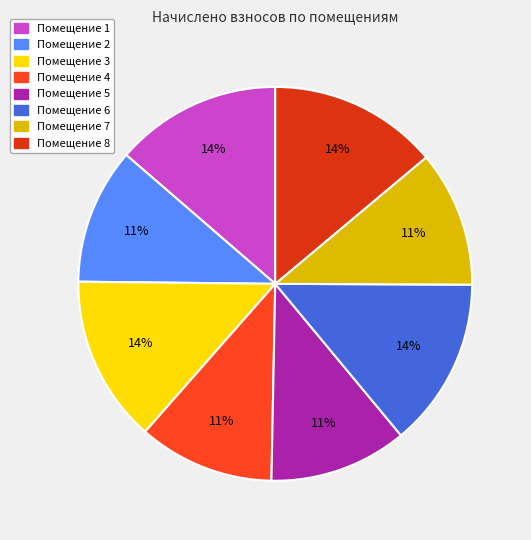

How many slices are in this pie chart?

8